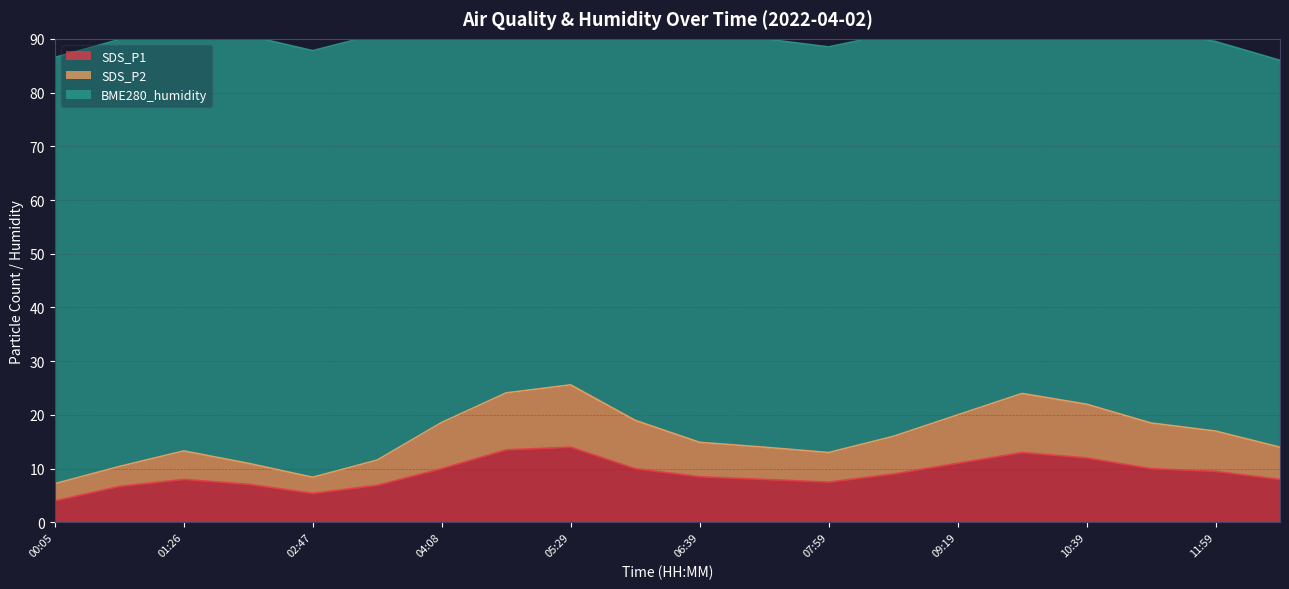

At which label is SDS_P1 closest to 9?

08:39